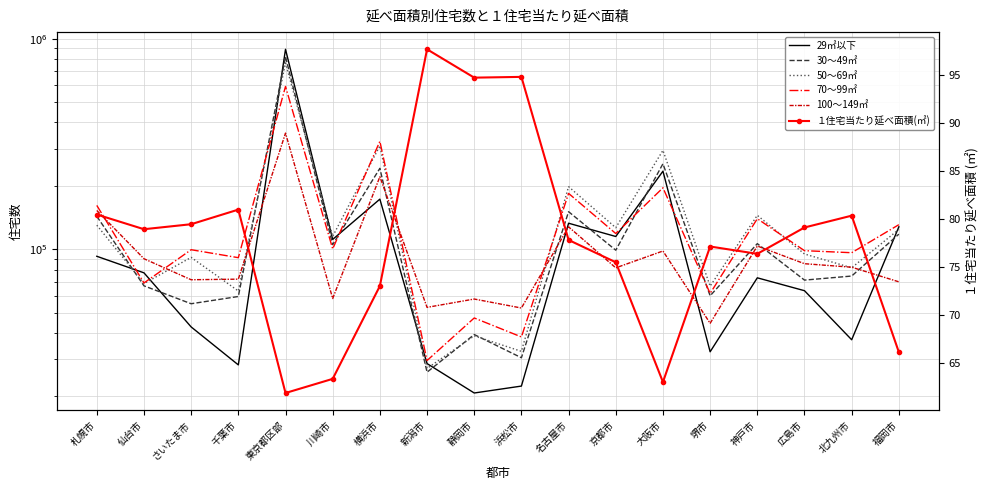

At which category does 29㎡以下 reach its first local valley?

千葉市